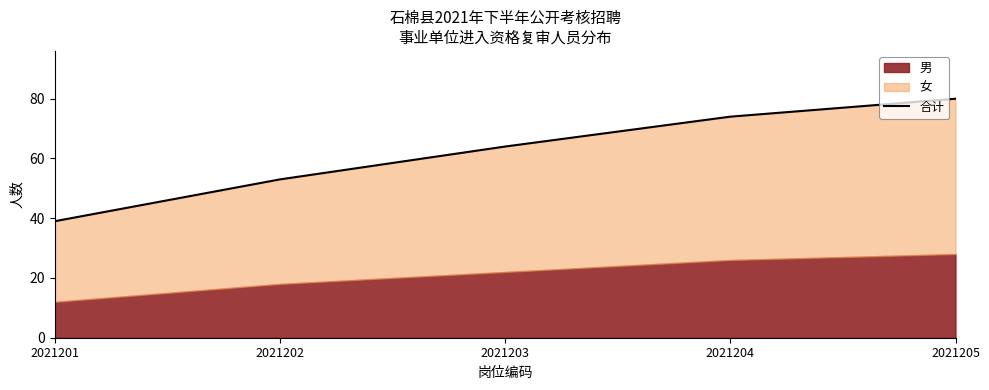

Approximately how many times larger is the value at 2021205 compared to 2021201?

2.1